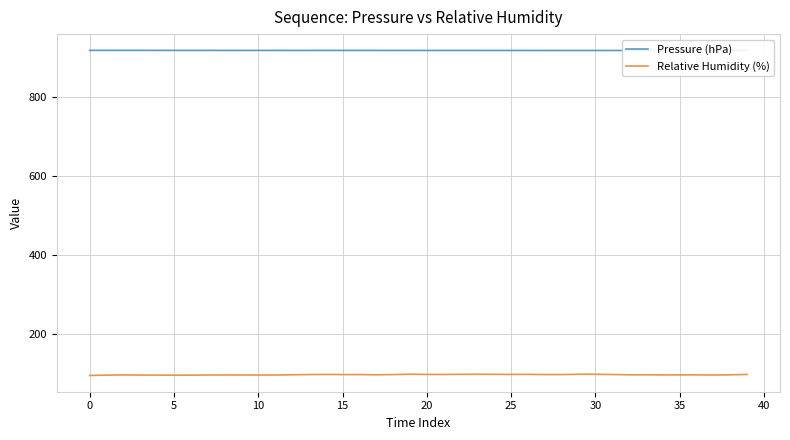

Where is Pressure (hPa) nearest to the value 918?

39